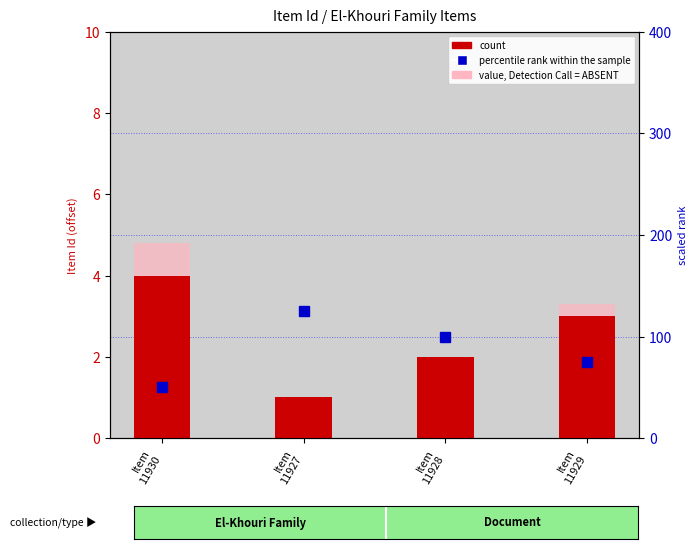

Reading left to right, what are all the values shown in this chart?

4	1	2	3